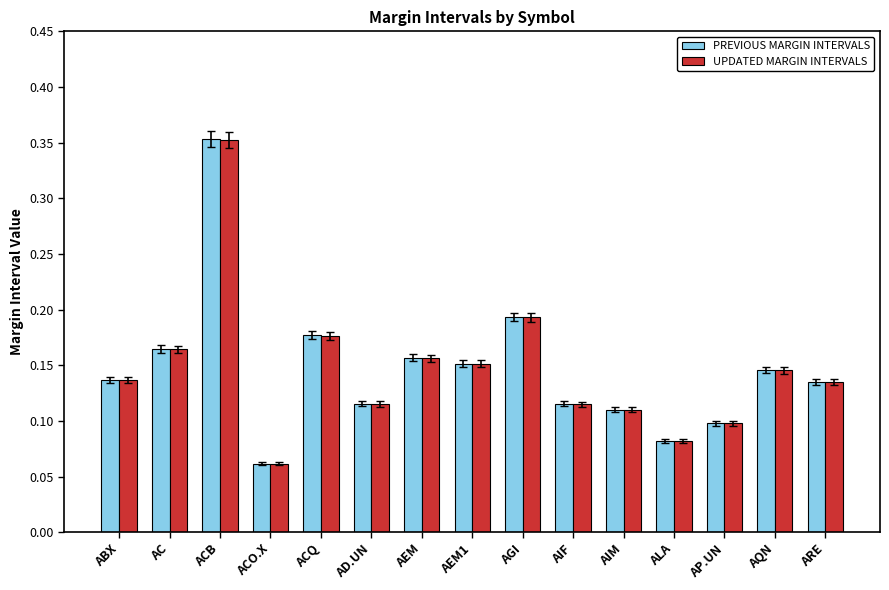

At how many categories does at least one series exceed 0?

15